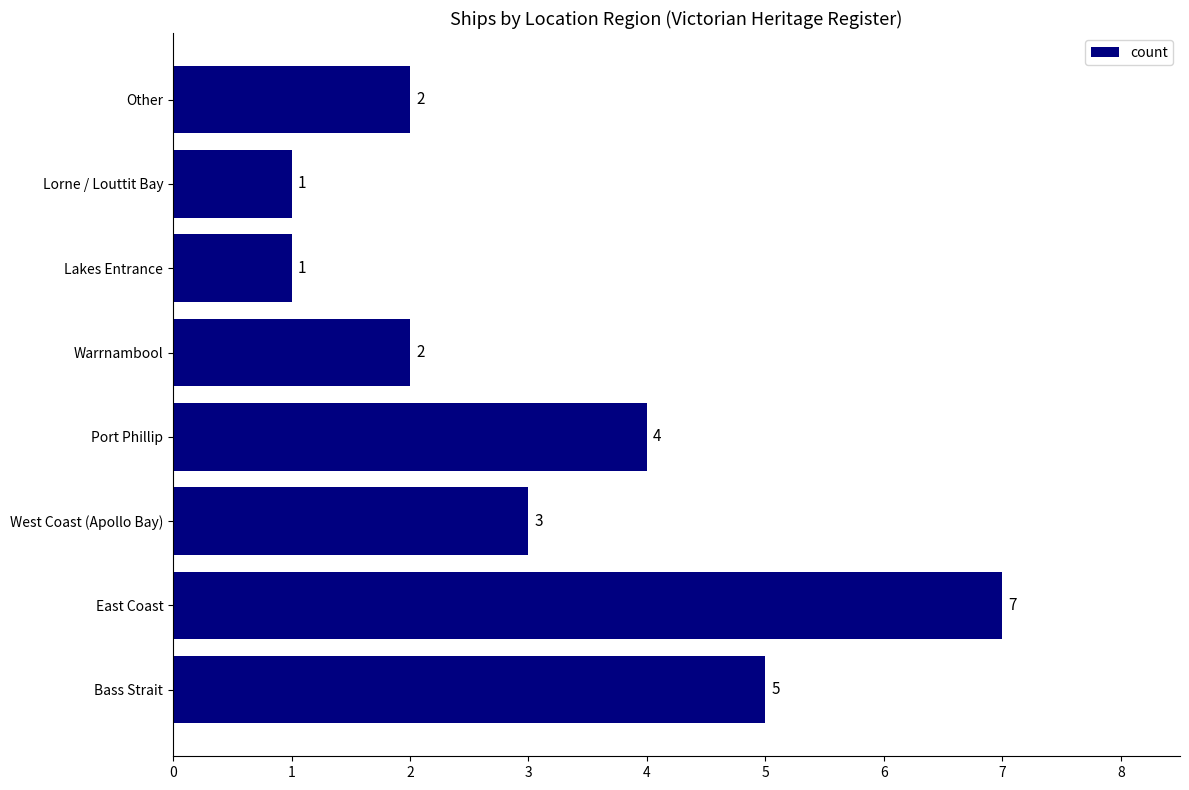

How many values are between 2 and 5?

5